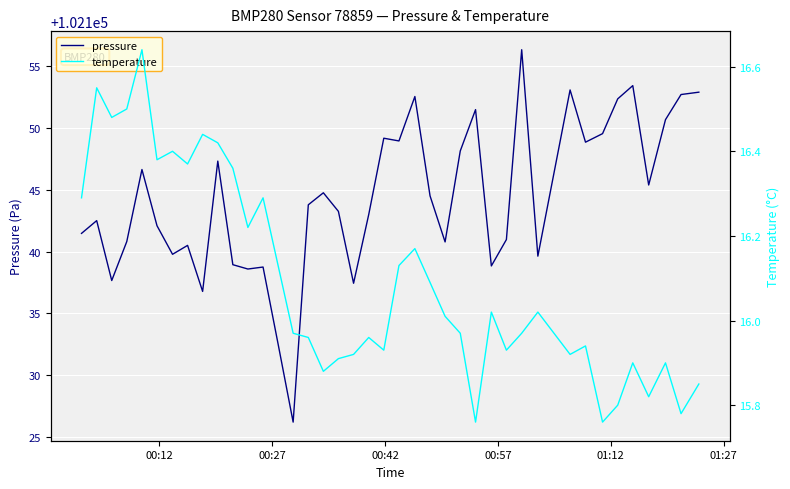

Reading right to left, transcribe all the data shown in this chart.

pressure: 102152.9	102152.7	102150.7	102145.4	102153.4	102152.3	102149.5	102148.8	102153.1	102139.6	102156.3	102141.0	102138.8	102151.5	102148.1	102140.8	102144.5	102152.5	102148.9	102149.2	102143.0	102137.4	102143.2	102144.8	102143.8	102126.2	102132.5	102138.8	102138.6	102138.9	102147.3	102136.8	102140.5	102139.8	102142.1	102146.6	102140.8	102137.7	102142.5	102141.5
temperature: 15.8	15.8	15.9	15.8	15.9	15.8	15.8	15.9	15.9	16.0	16.0	15.9	16.0	15.8	16.0	16.0	16.1	16.2	16.1	15.9	16.0	15.9	15.9	15.9	16.0	16.0	16.1	16.3	16.2	16.4	16.4	16.4	16.4	16.4	16.4	16.6	16.5	16.5	16.6	16.3